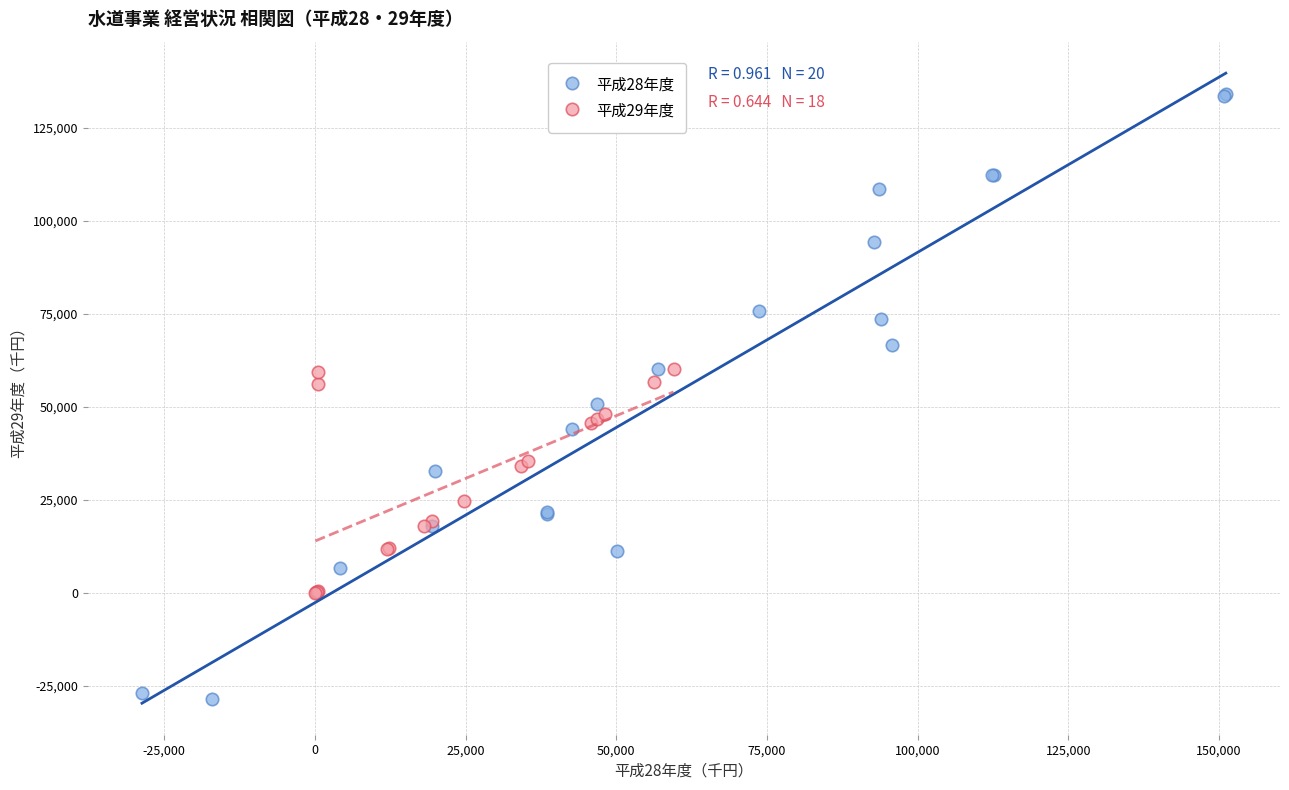

Which series reaches the maximum Y coordinate?

平成28年度